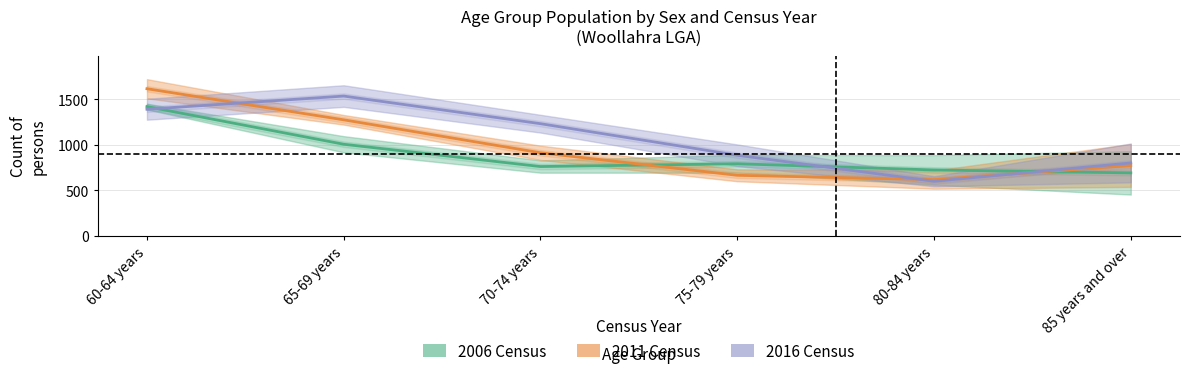

True or false: 2016 Males and 2011 Males intersect in this chart.

True